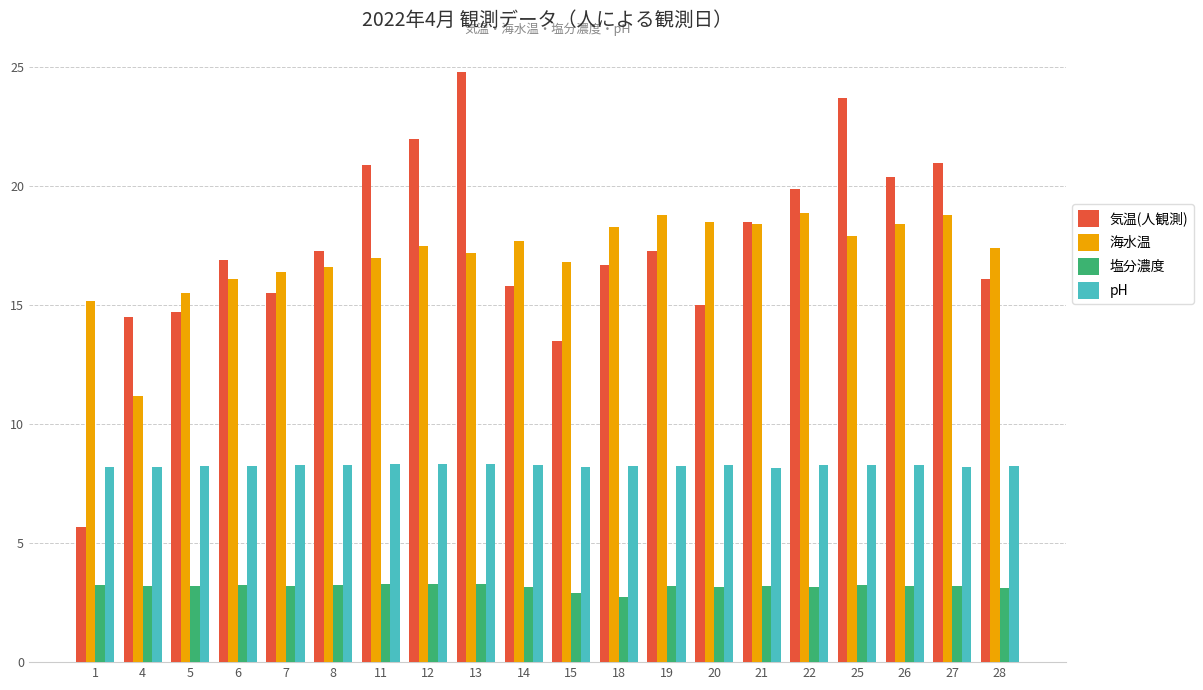

What is the minimum value for pH?

8.2